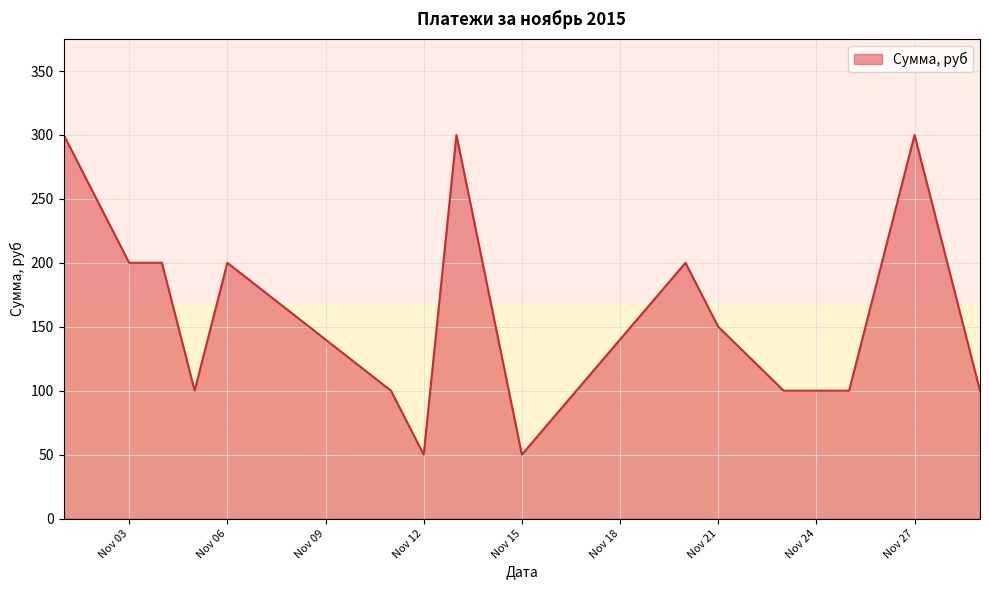

What is the maximum value shown in the chart?

300